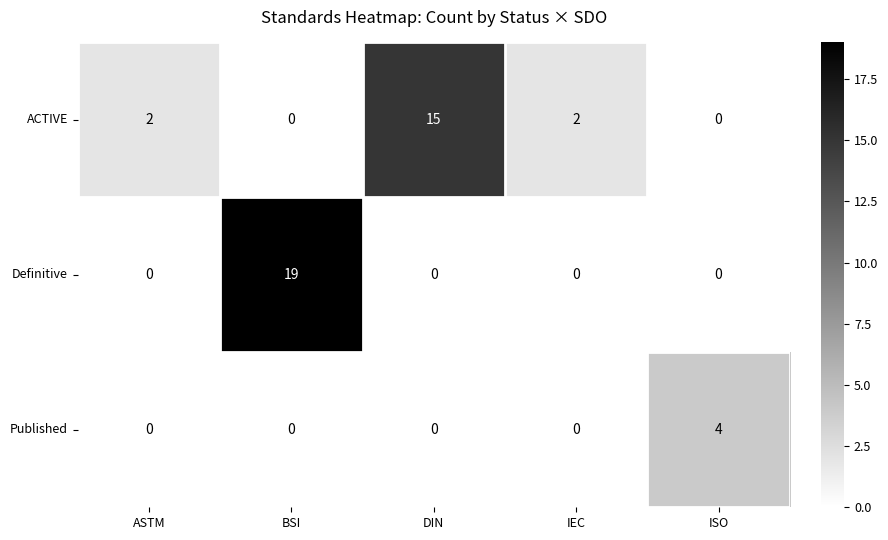

Which series changed the most between ASTM and DIN?

ACTIVE